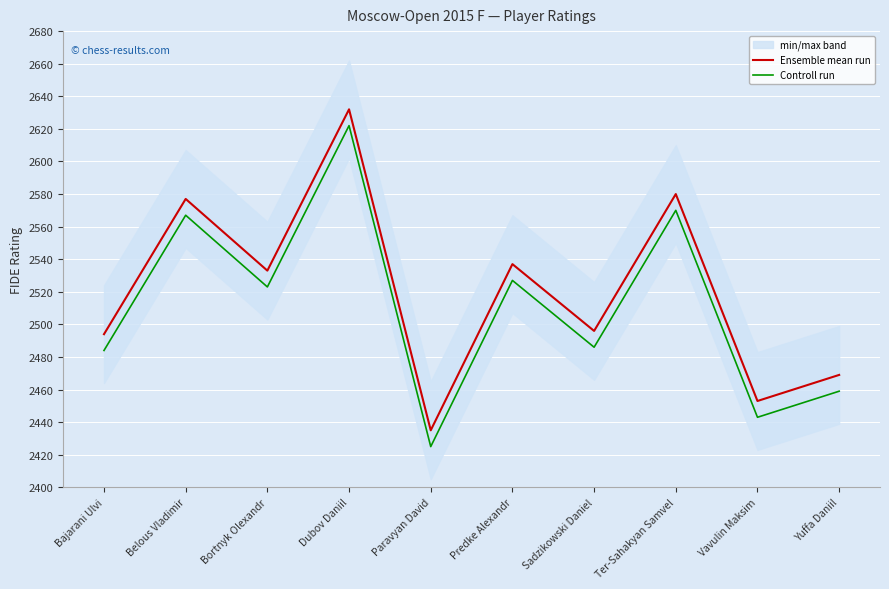

Reading left to right, list all the values displayed in this chart.

Ensemble mean run: Bajarani Ulvi=2494	Belous Vladimir=2577	Bortnyk Olexandr=2533	Dubov Daniil=2632	Paravyan David=2435	Predke Alexandr=2537	Sadzikowski Daniel=2496	Ter-Sahakyan Samvel=2580	Vavulin Maksim=2453	Yuffa Daniil=2469
Controll run: Bajarani Ulvi=2484	Belous Vladimir=2567	Bortnyk Olexandr=2523	Dubov Daniil=2622	Paravyan David=2425	Predke Alexandr=2527	Sadzikowski Daniel=2486	Ter-Sahakyan Samvel=2570	Vavulin Maksim=2443	Yuffa Daniil=2459